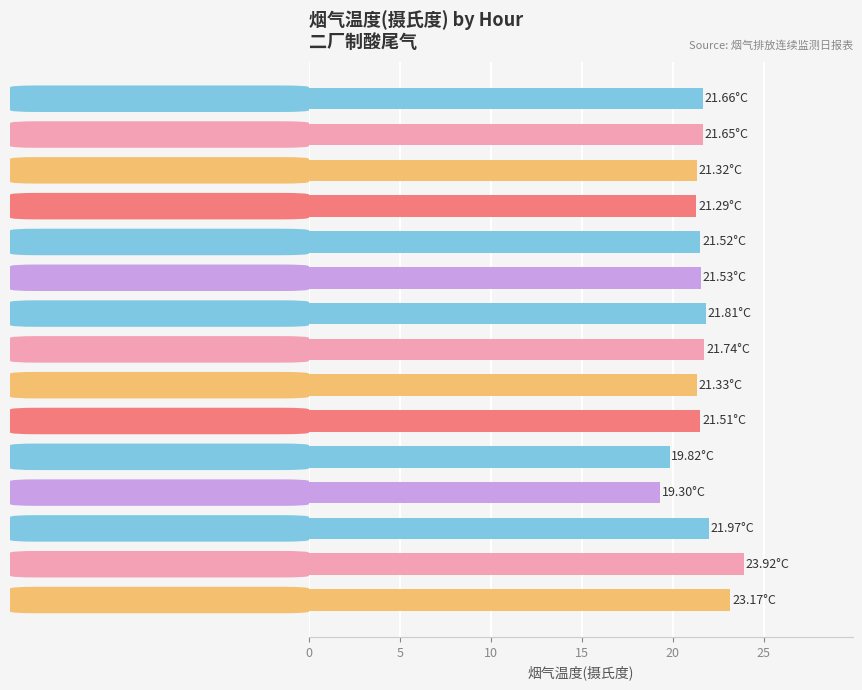

What is the sum of all values?

323.5